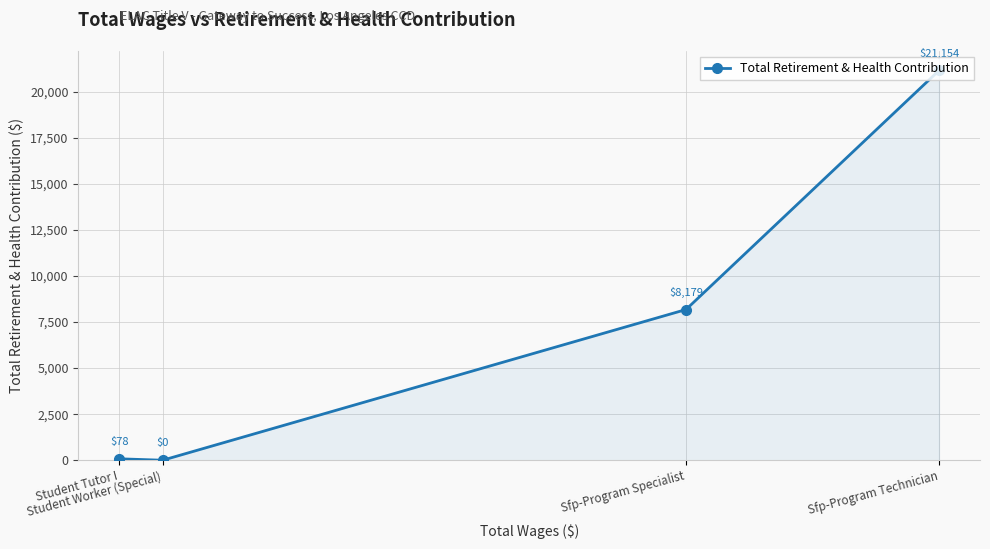

How many points are lower than both their immediate neighbors (excluding endpoints)?

1